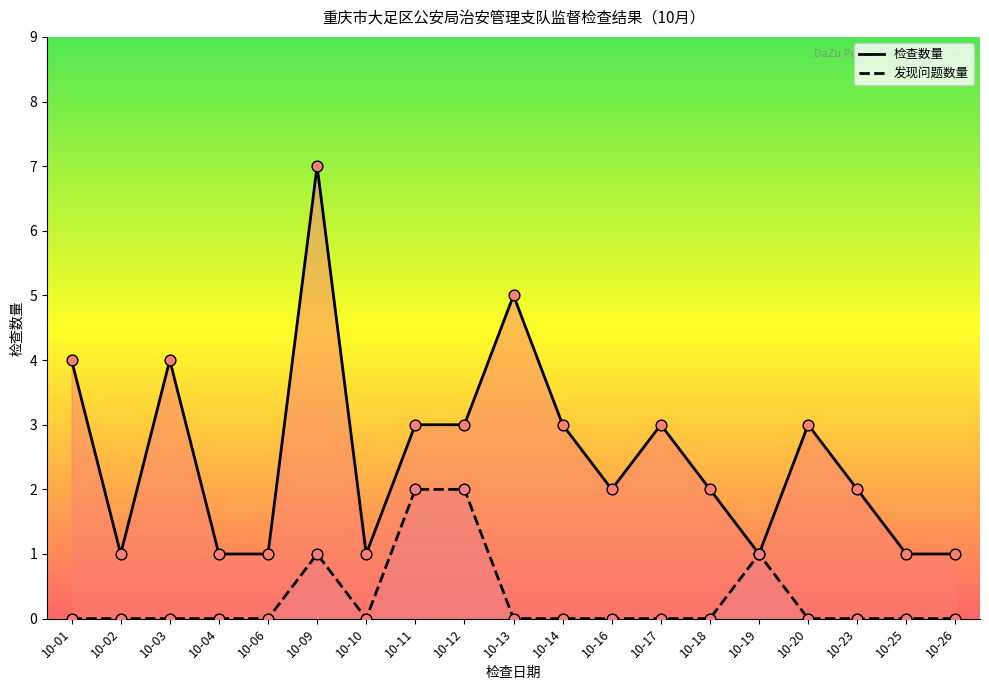

At how many categories does at least one series exceed 5?

1